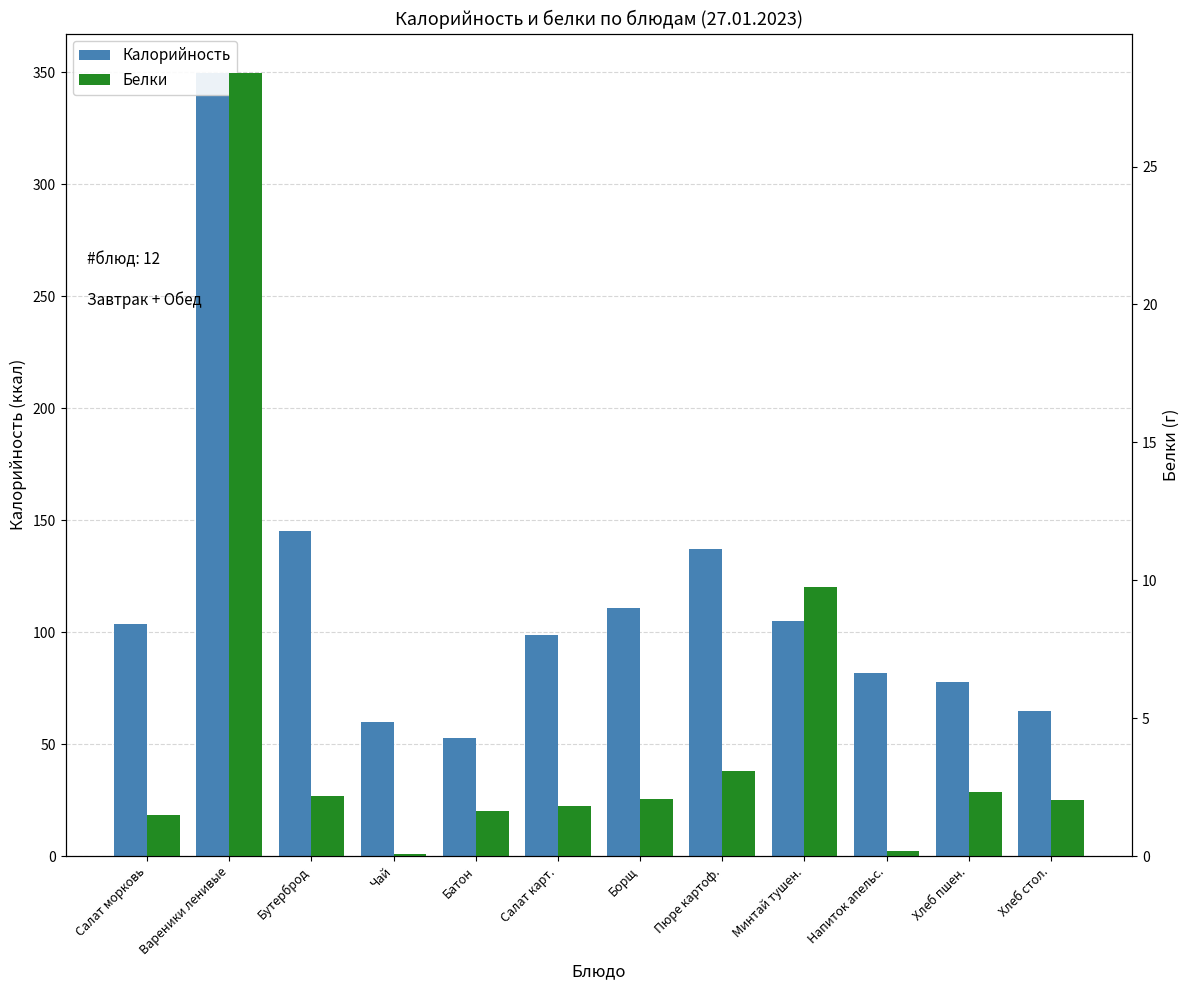

Which series changed the most between Борщ and Хлеб пшен.?

Калорийность